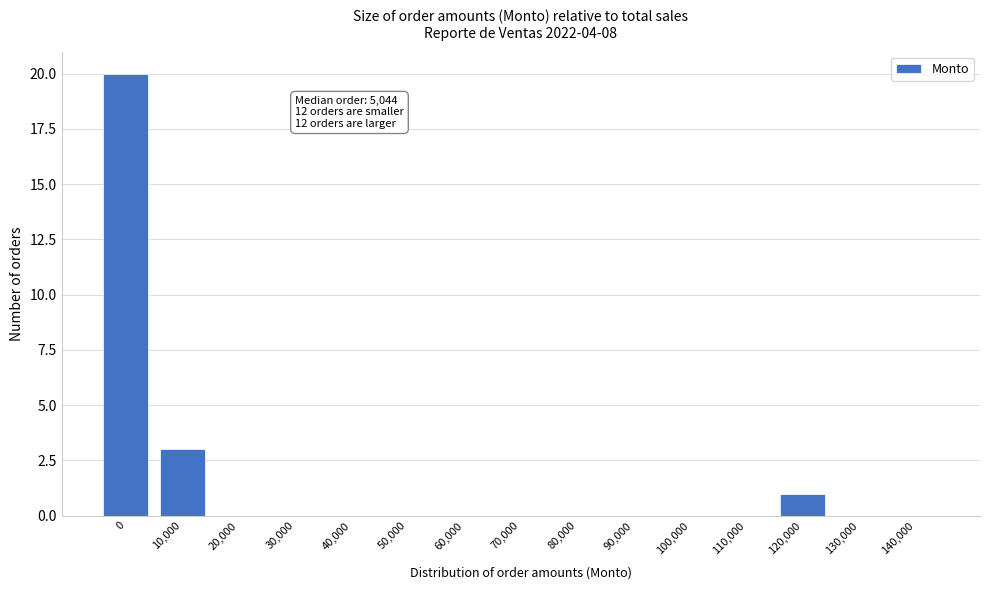

Reading left to right, list all the values displayed in this chart.

0=20	10,000=3	20,000=0	30,000=0	40,000=0	50,000=0	60,000=0	70,000=0	80,000=0	90,000=0	100,000=0	110,000=0	120,000=1	130,000=0	140,000=0